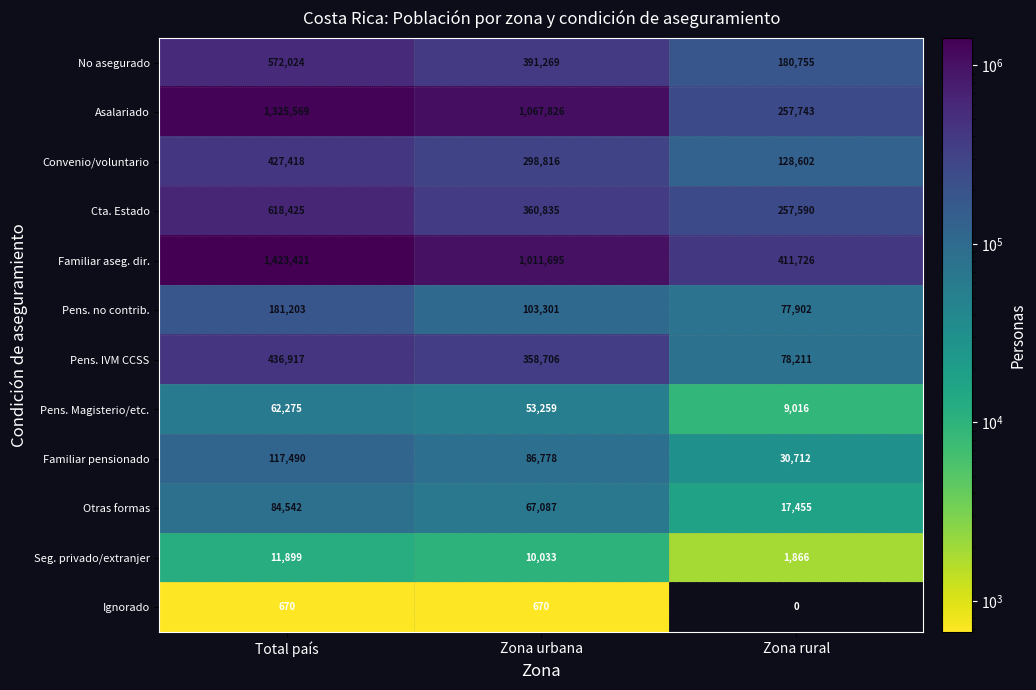

How many categories are shown in the chart?

3